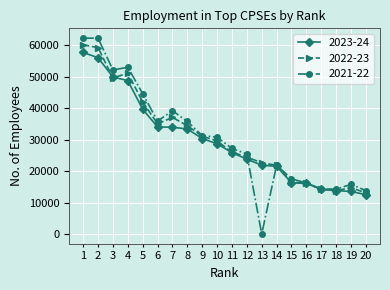

At 10, list the series in order from smallest to largest.

2023-24, 2022-23, 2021-22